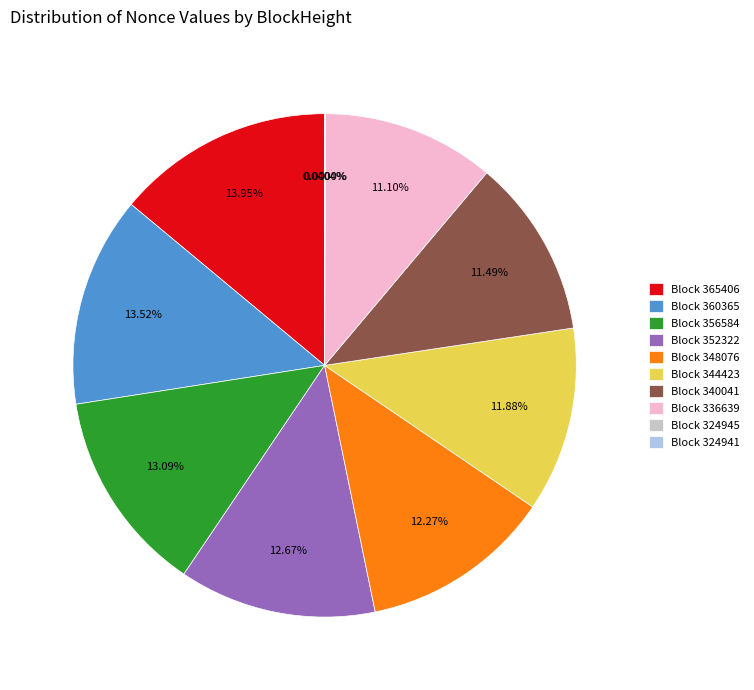

Is there a majority slice in this chart?

No